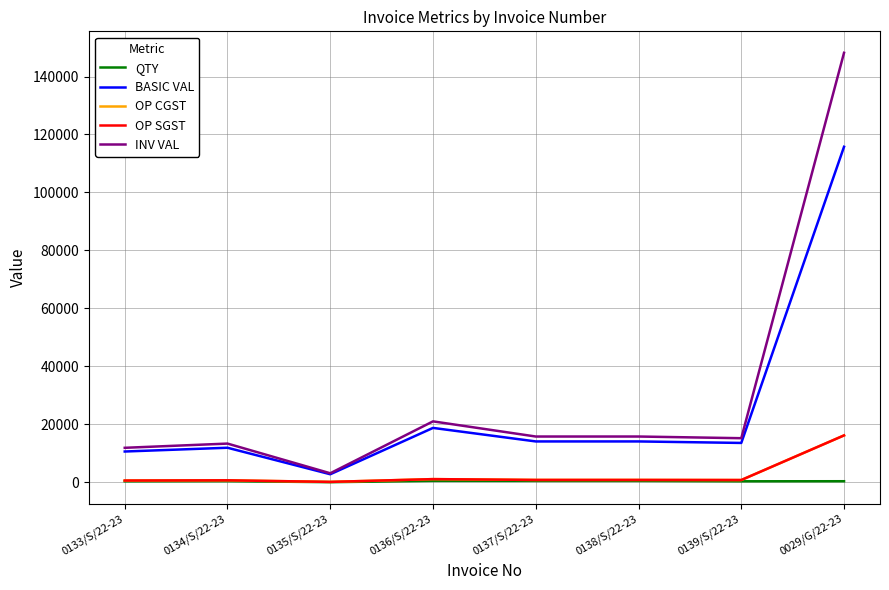

What position from the left is 0137/S/22-23?

5